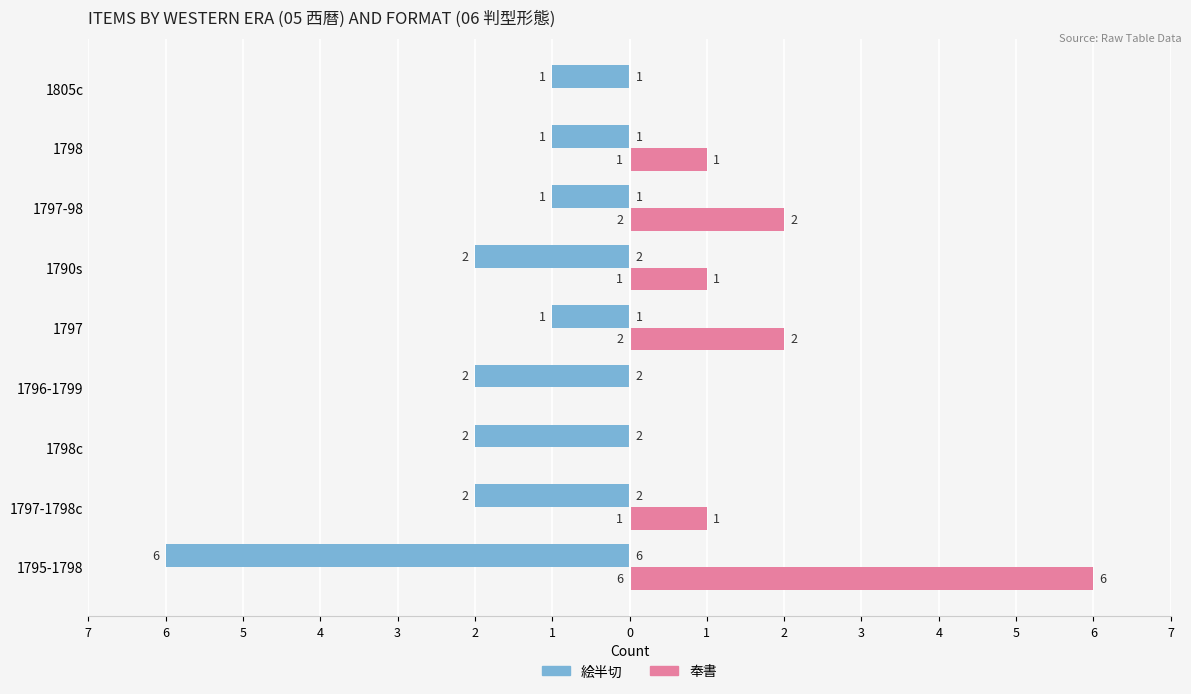

What is the highest value of the 奉書 series?

6